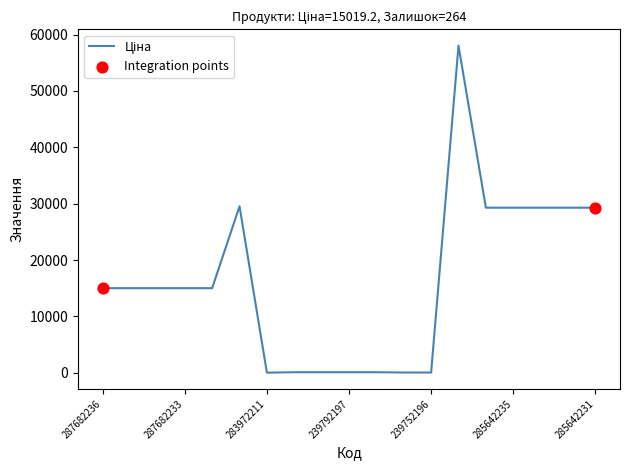

What is the difference between the maximum and minimum values?

58005.0